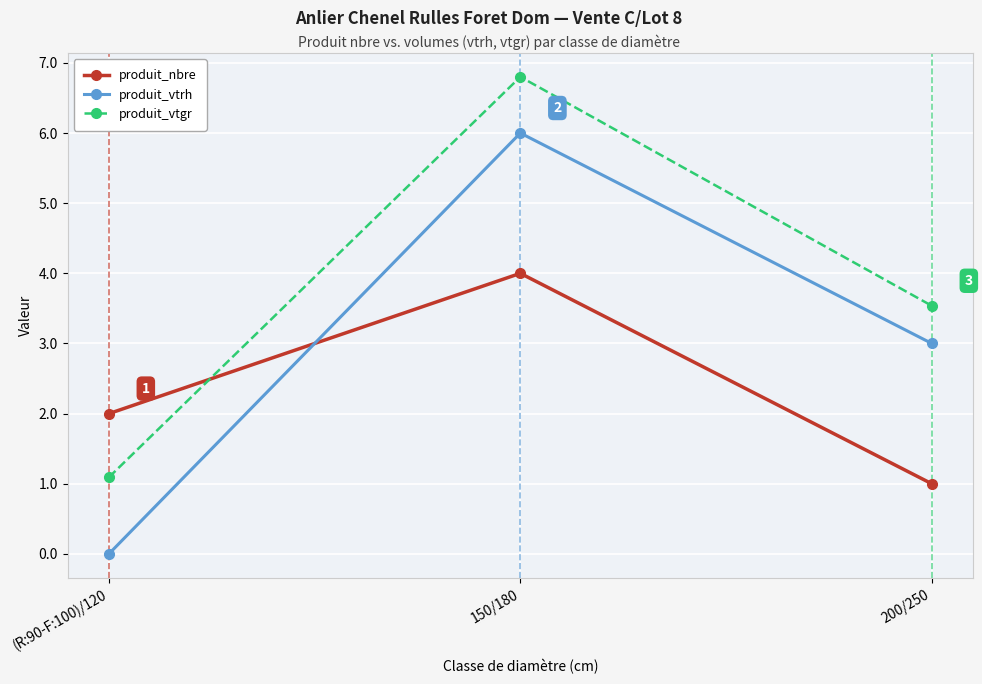

List the labels in order of produit_vtrh value, smallest first.

(R:90-F:100)/120, 200/250, 150/180